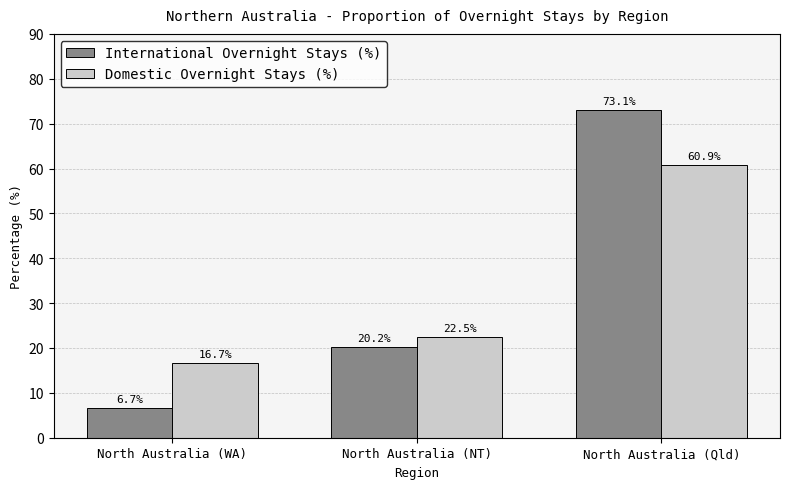

Rank the series at North Australia (WA) from highest to lowest value.

Domestic Overnight Stays (%), International Overnight Stays (%)